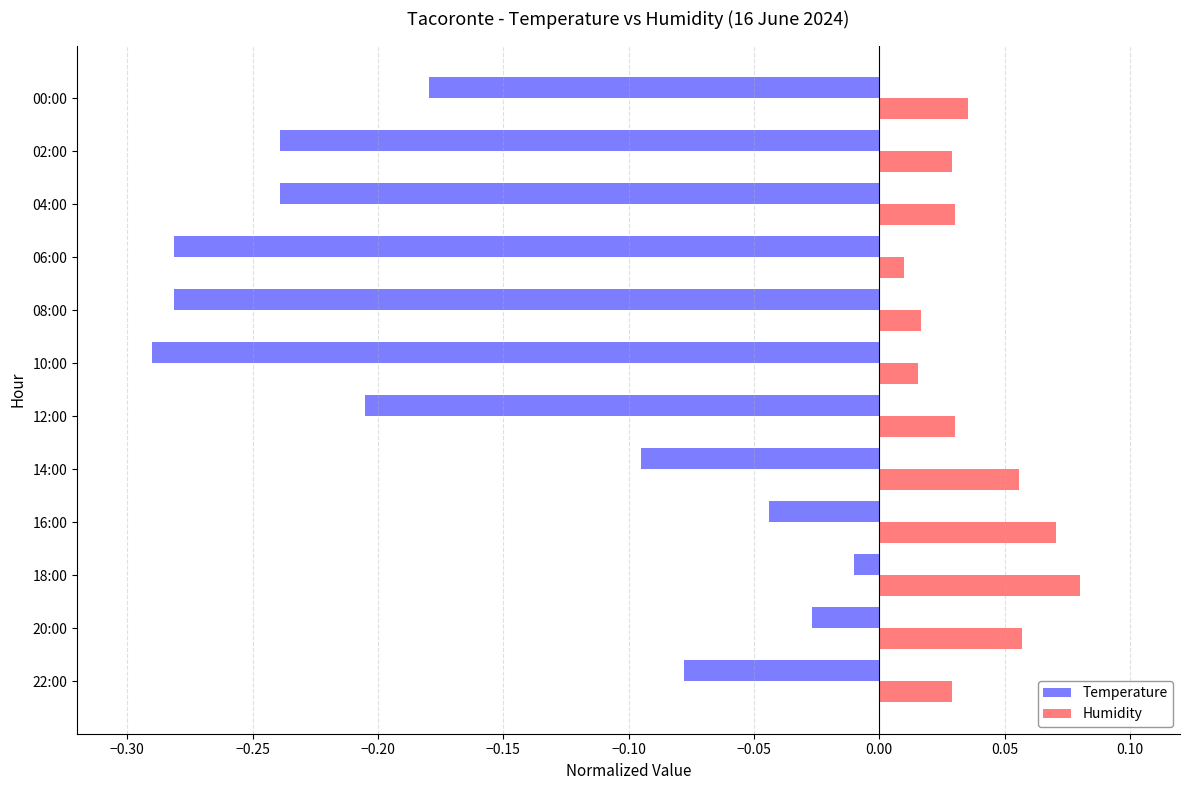

How many Humidity values are between 0 and 1?

12